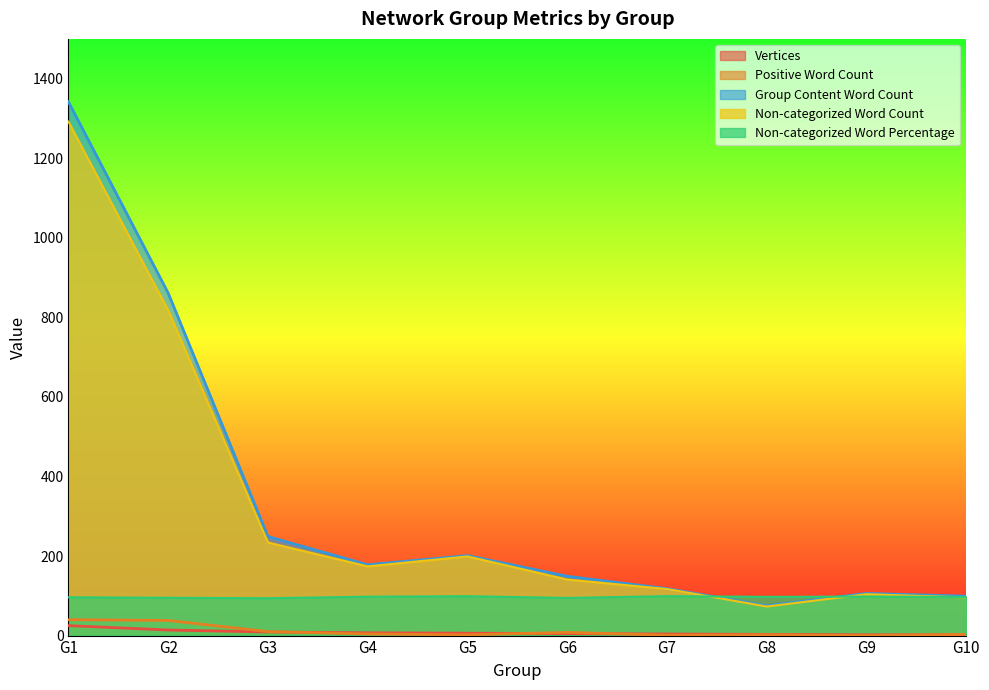

Reading left to right, transcribe all the data shown in this chart.

Vertices: 25.0	14.0	9.0	7.0	6.0	5.0	4.0	3.0	2.0	2.0
Positive Word Count: 40.0	38.0	10.0	4.0	2.0	8.0	1.0	2.0	0.0	3.0
Non-categorized Word Count: 1292.0	818.0	234.0	174.0	199.0	141.0	117.0	73.0	104.0	96.0
Non-categorized Word Percentage: 96.3	95.0	94.0	97.8	99.0	94.6	99.2	97.3	98.1	97.0
Group Content Word Count: 1342.0	861.0	249.0	178.0	201.0	149.0	118.0	75.0	106.0	99.0